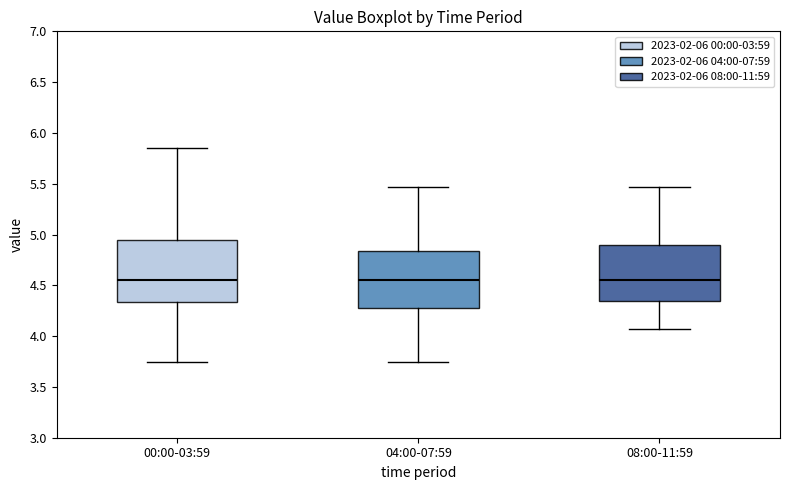

Where does the upper whisker of the box for 08:00-11:59 end on the y-axis? The values are not printed on the chart, so give them approximately, as read against the axis.

5.45